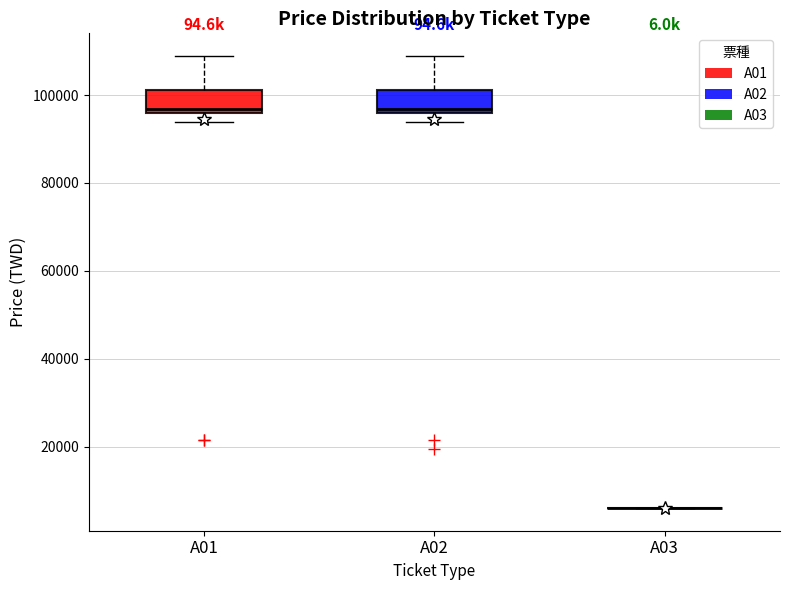

Reading left to right, read every box against the y-axis: the position of its median line, the range the box covers, and the ends of its whiskers. The values are not printed on the chart, so give them approximately, as read against the axis.

A01: median 96000 (just above the box's lower edge), box 96000 to 102000, whiskers 94000 to 108000
A02: median 96000 (just above the box's lower edge), box 96000 to 102000, whiskers 94000 to 108000
A03: box collapsed to a line at 6000, whiskers 6000 to 6000